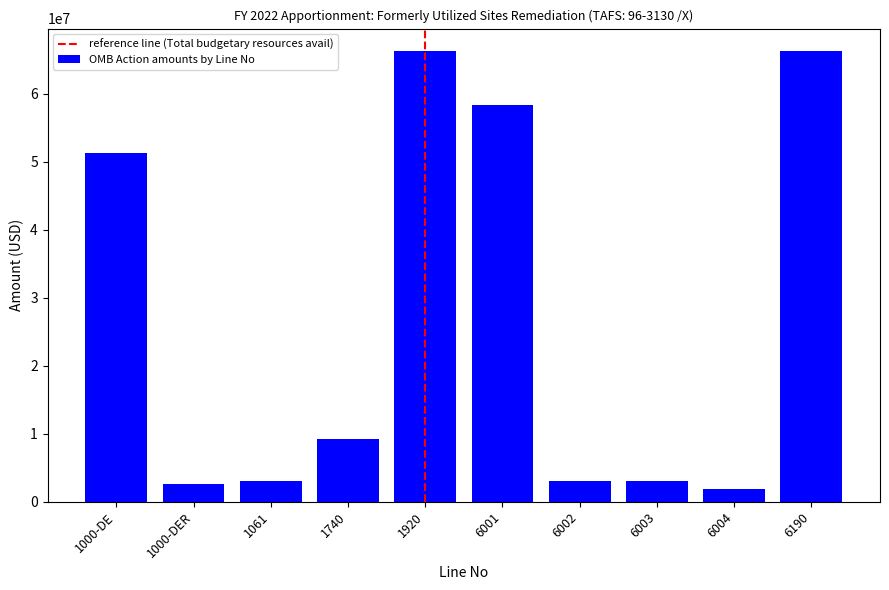

At which label is the value closest to 34052975?

1000-DE